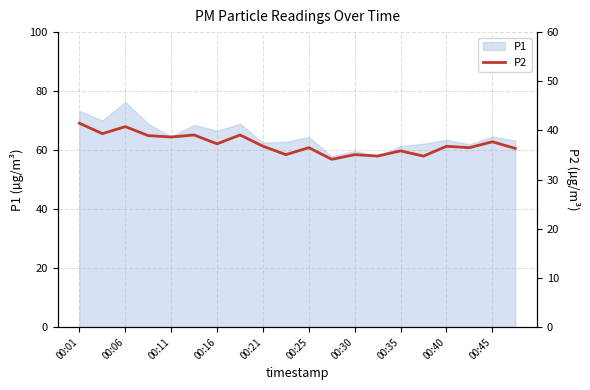

The value of P1 at 00:06 is 76.3. True or false?

True